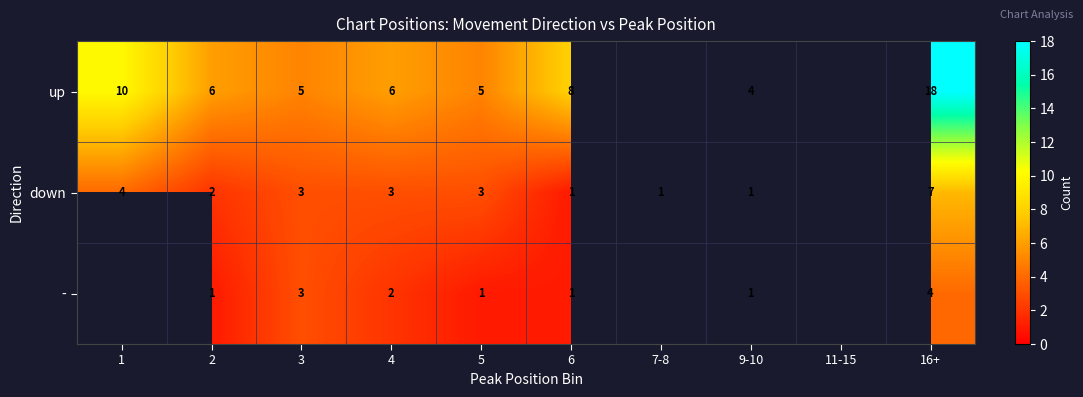

At which category does the chart reach its peak across all series?

16+